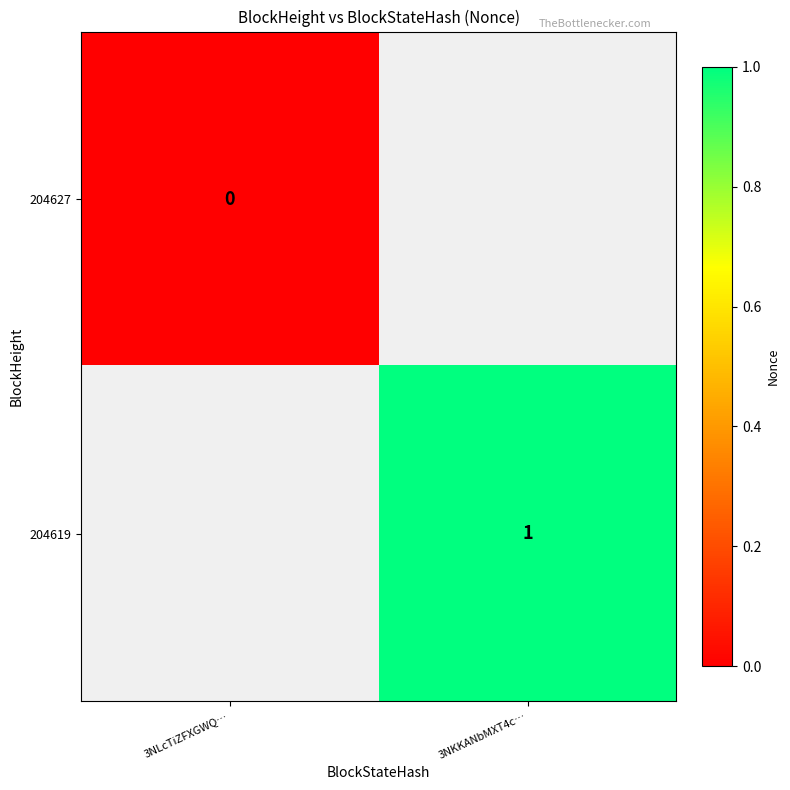

Is it true that 204619 equals 1 at 3NKKANbMXT4c…?

True